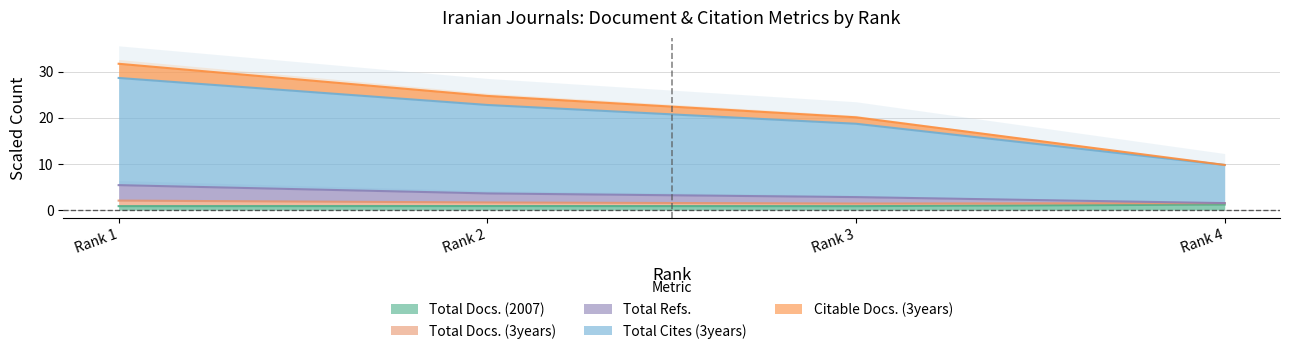

The Total Docs. (2007) series shows 0.8 at Rank 2. True or false?

True